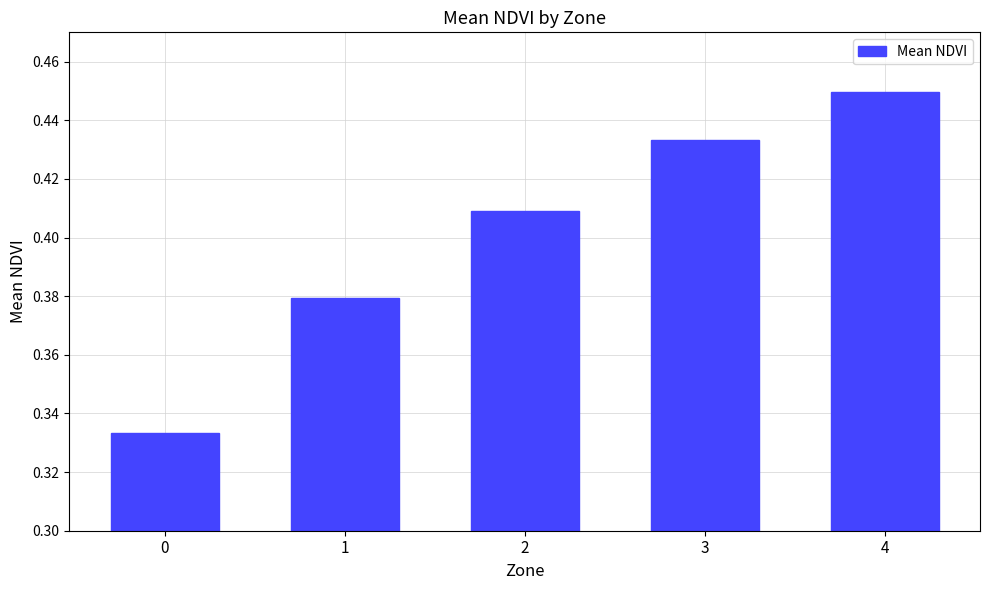

Is it true that the value at 2 is 0.7?

False